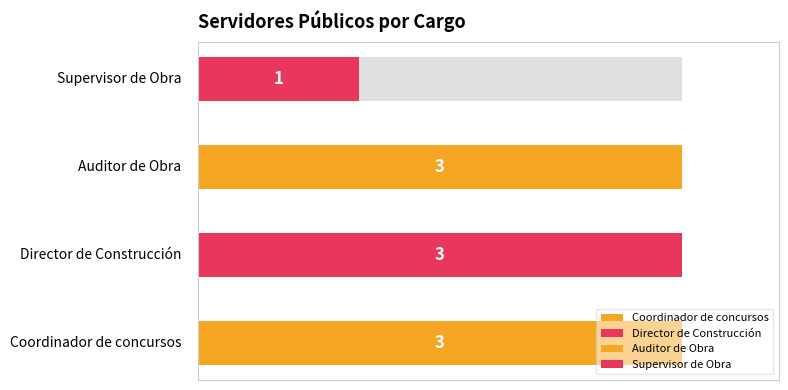

Which series has the largest range (max minus min)?

Coordinador de concursos